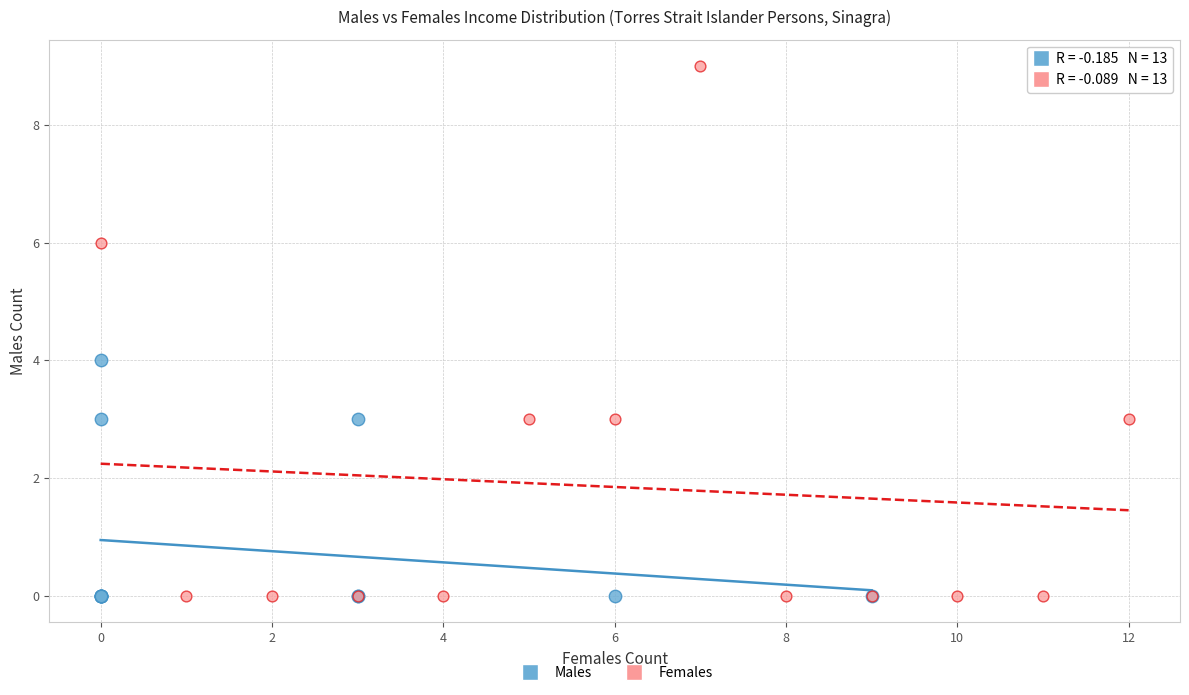

Which series contains the highest Y value?

Females